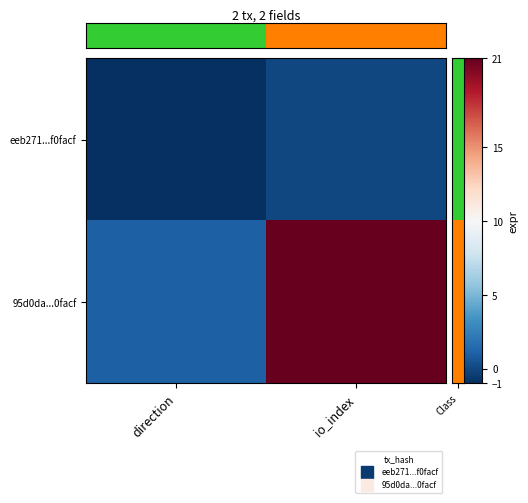

What is the minimum value shown in the chart?

-1